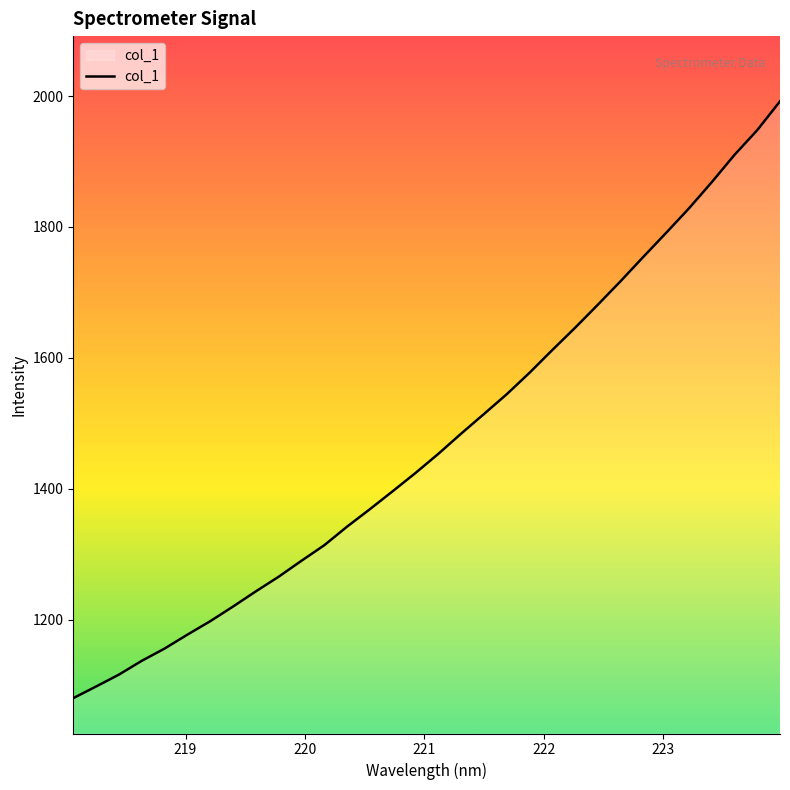

What is the maximum value shown in the chart?

1991.9